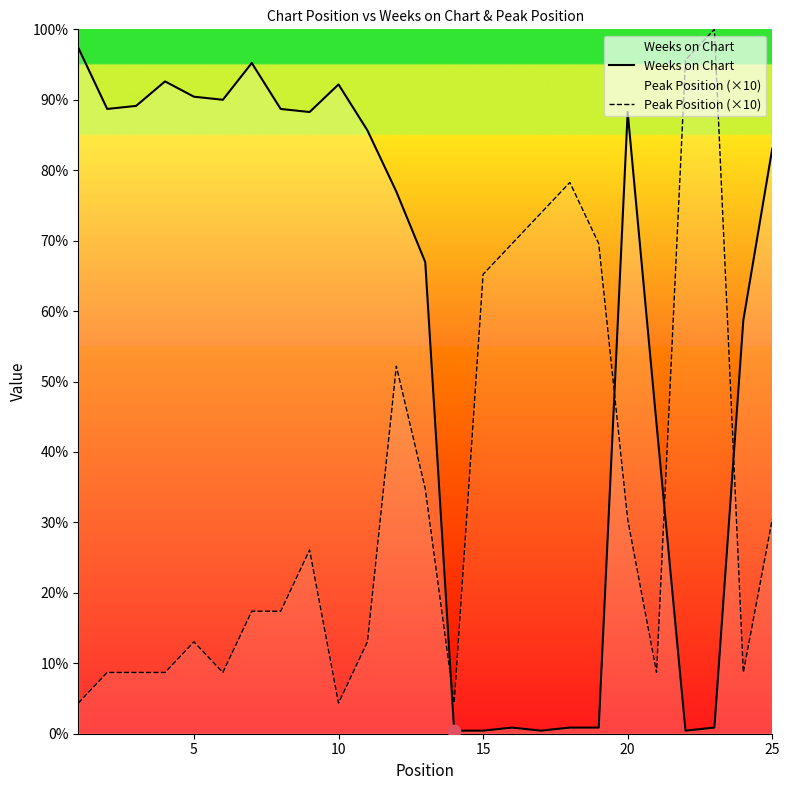

What is the total value across all series at 25?

227